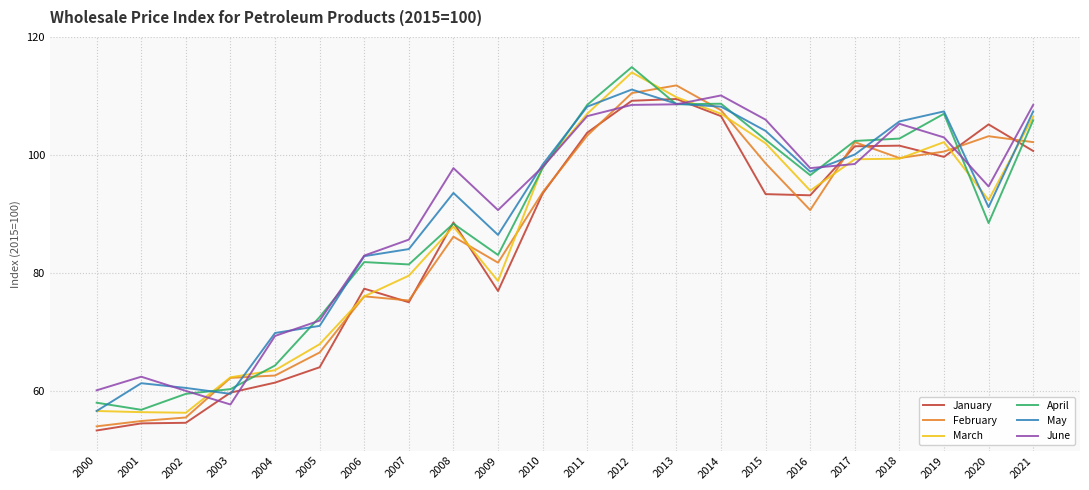

What is the spread (max minus min) of values at 2019?

7.7